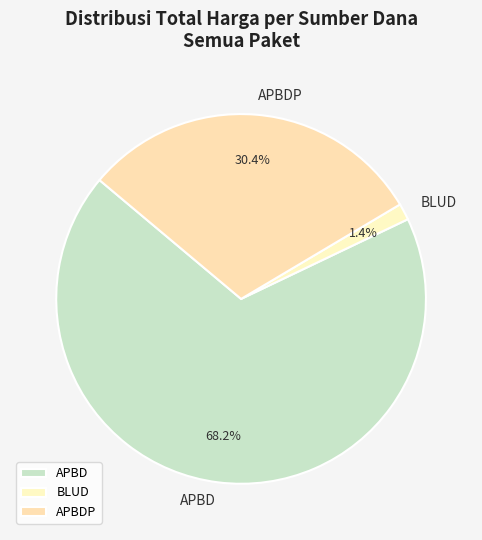

Does any single category account for the majority?

Yes